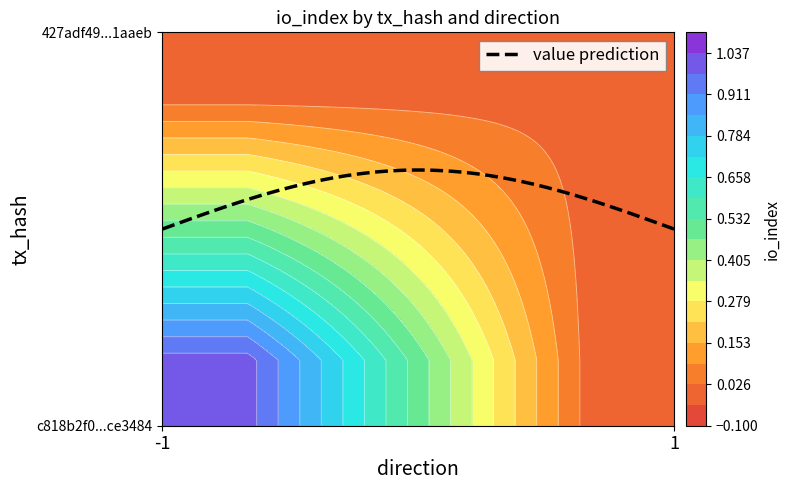

List the series in order of their overall mean, highest first.

c818b2f0bfb892eb251aa70aaa6479583ce3484, 427adf494173a7d33455f2aa1d95eeaa8d1aaeb